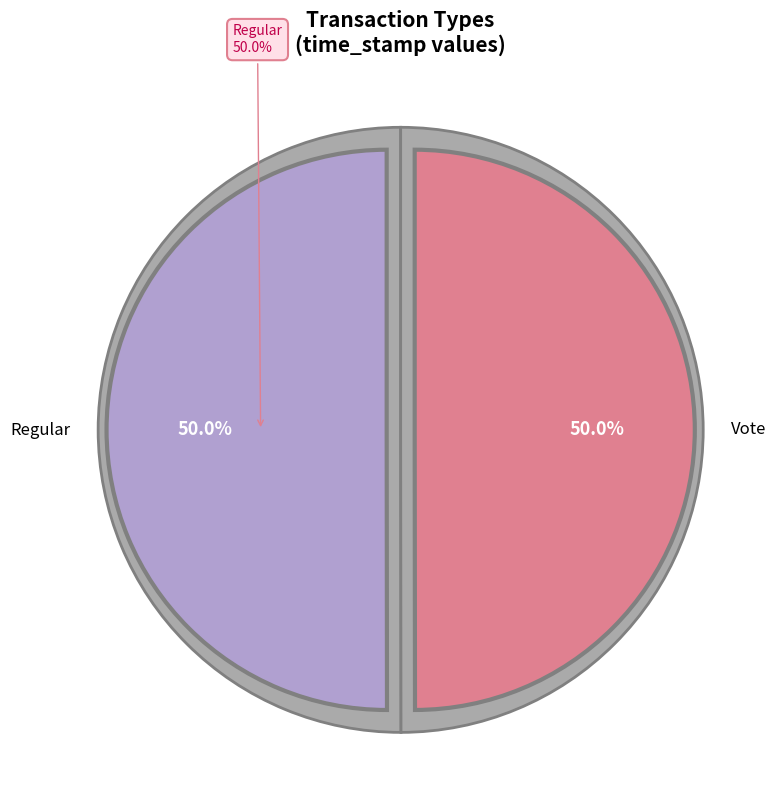

Which category accounts for the majority?

Regular